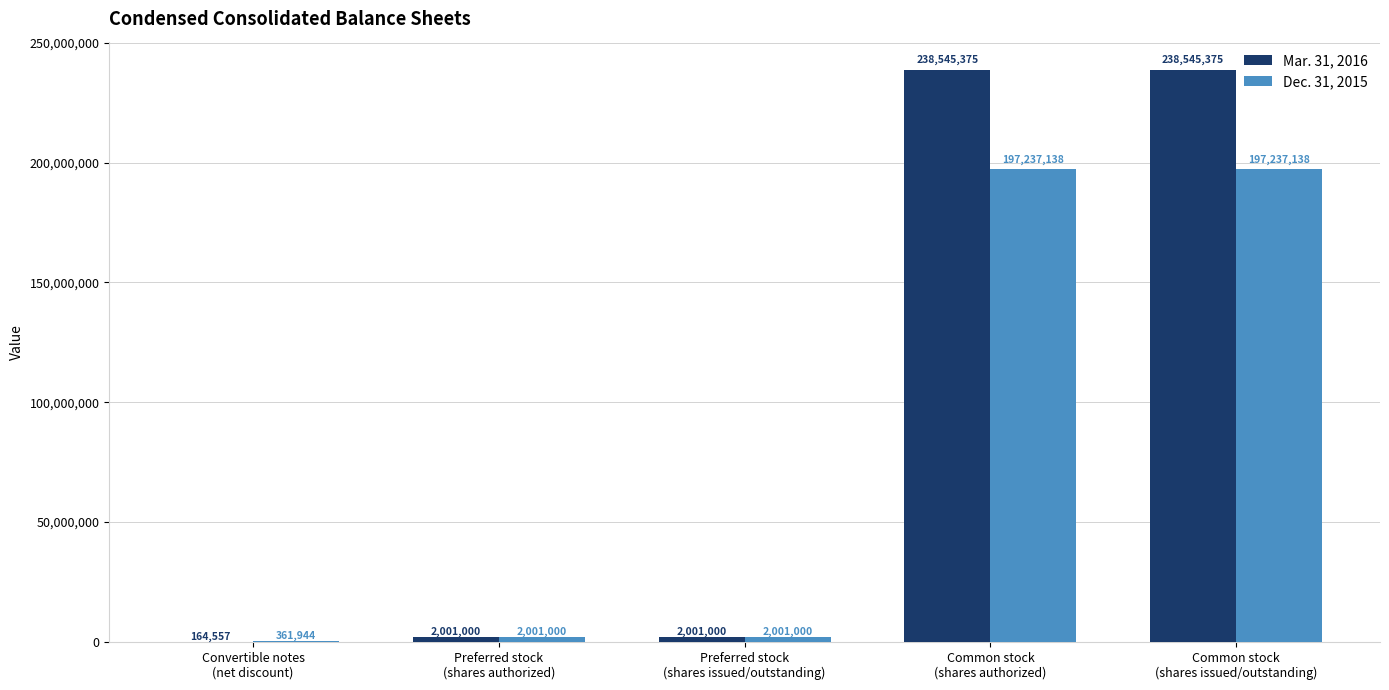

Reading left to right, transcribe all the data shown in this chart.

Mar. 31, 2016: Convertible notes
(net discount)=164557	Preferred stock
(shares authorized)=2001000	Preferred stock
(shares issued/outstanding)=2001000	Common stock
(shares authorized)=238545375	Common stock
(shares issued/outstanding)=238545375
Dec. 31, 2015: Convertible notes
(net discount)=361944	Preferred stock
(shares authorized)=2001000	Preferred stock
(shares issued/outstanding)=2001000	Common stock
(shares authorized)=197237138	Common stock
(shares issued/outstanding)=197237138